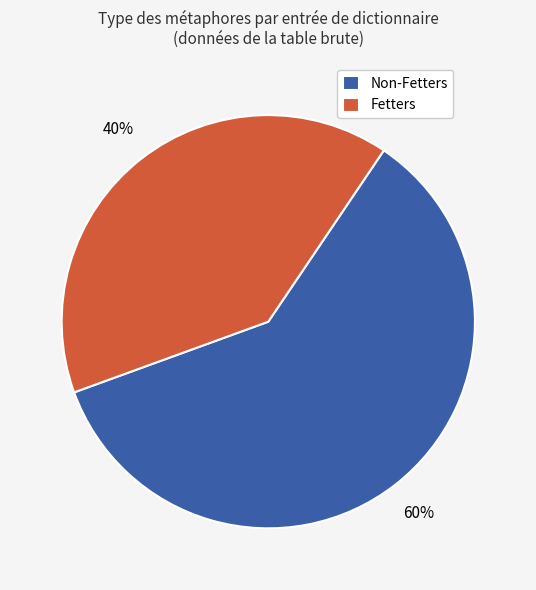

Between Non-Fetters and Fetters, which is larger?

Non-Fetters